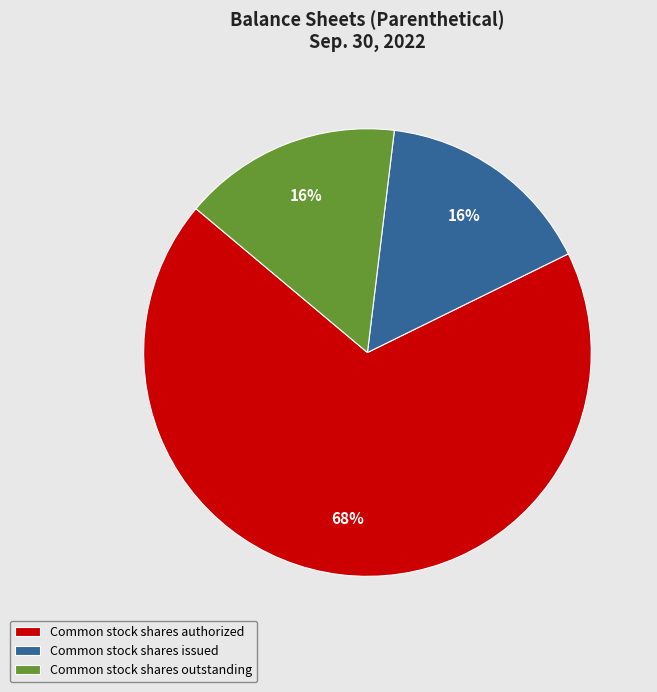

Is it true that Common stock shares authorized is 68% of the pie?

True